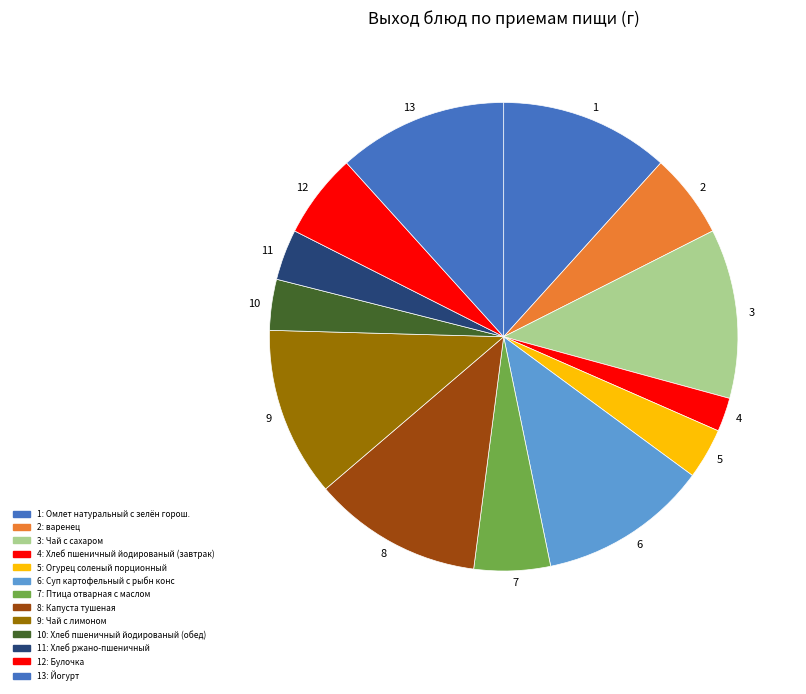

Rank the categories by value from lowest to highest.

Хлеб пшеничный йодированый (завтрак), Огурец соленый порционный, Хлеб пшеничный йодированый (обед), Хлеб ржано-пшеничный, Птица отварная с маслом, варенец, Булочка, Омлет натуральный с зелён горош., Чай с сахаром, Суп картофельный с рыбн конс, Капуста тушеная, Чай с лимоном, Йогурт